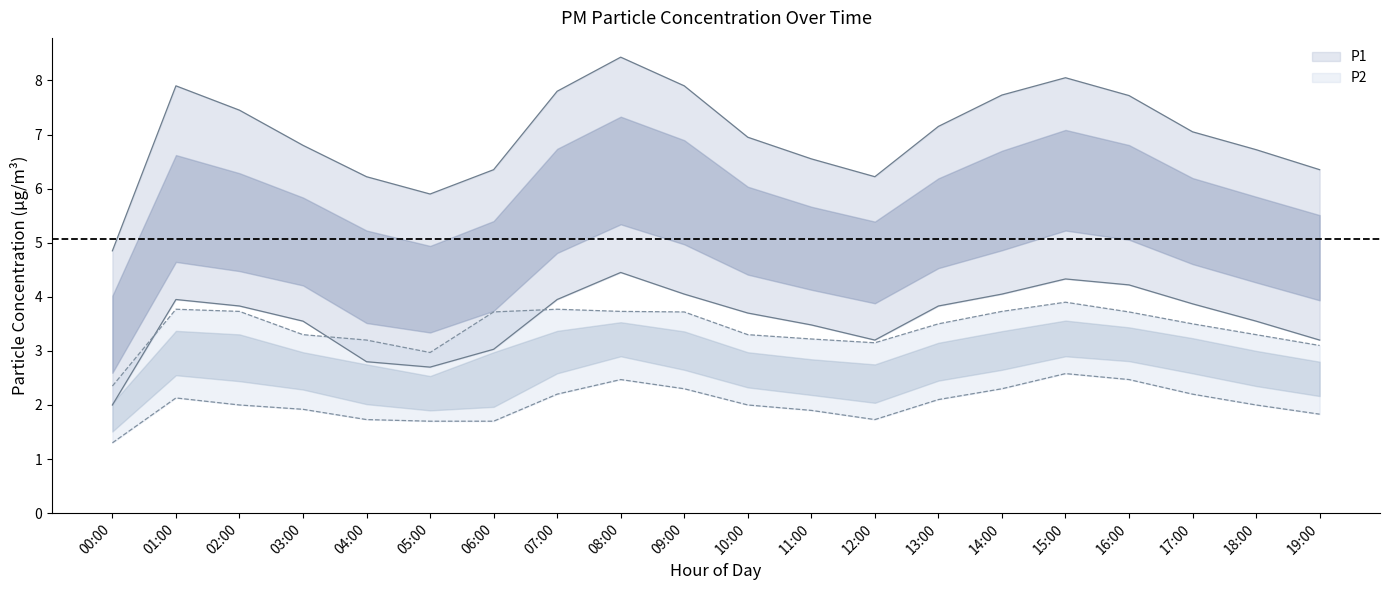

List the labels in order of P1 value, largest first.

08:00, 15:00, 16:00, 09:00, 14:00, 01:00, 07:00, 17:00, 02:00, 13:00, 10:00, 03:00, 18:00, 11:00, 12:00, 19:00, 06:00, 04:00, 05:00, 00:00